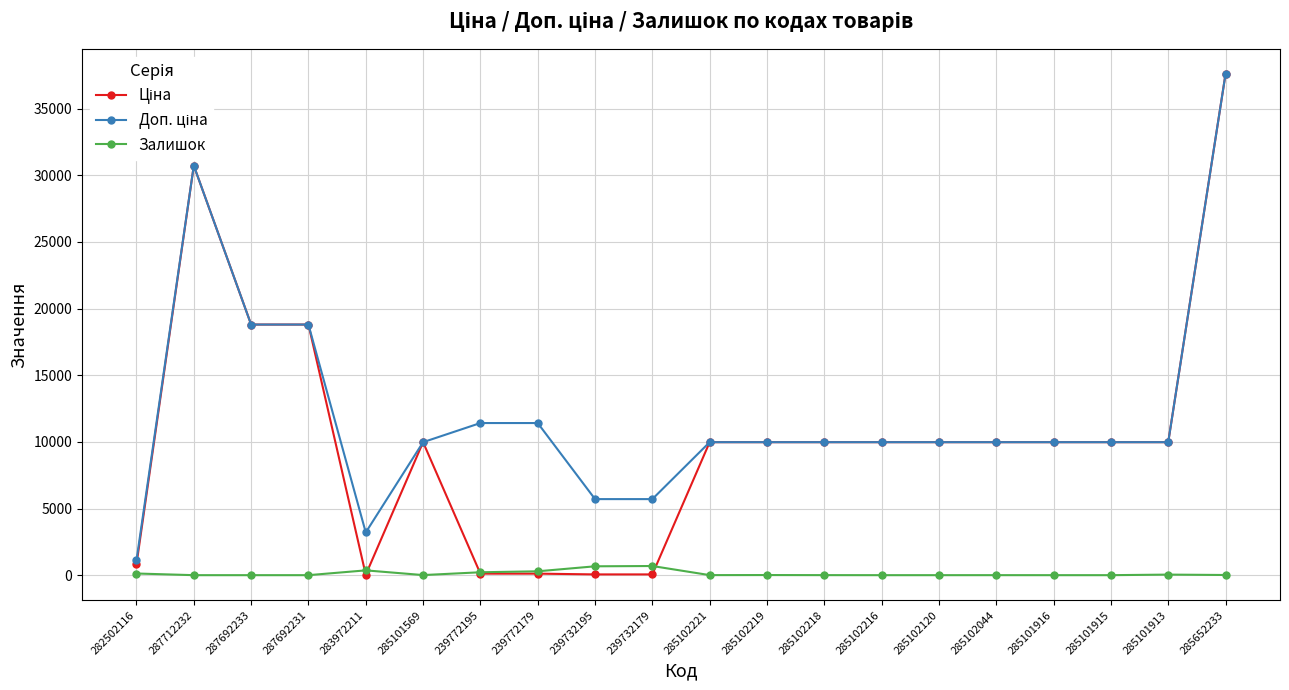

What is the difference between the maximum and minimum values in the Залишок series?

686.0